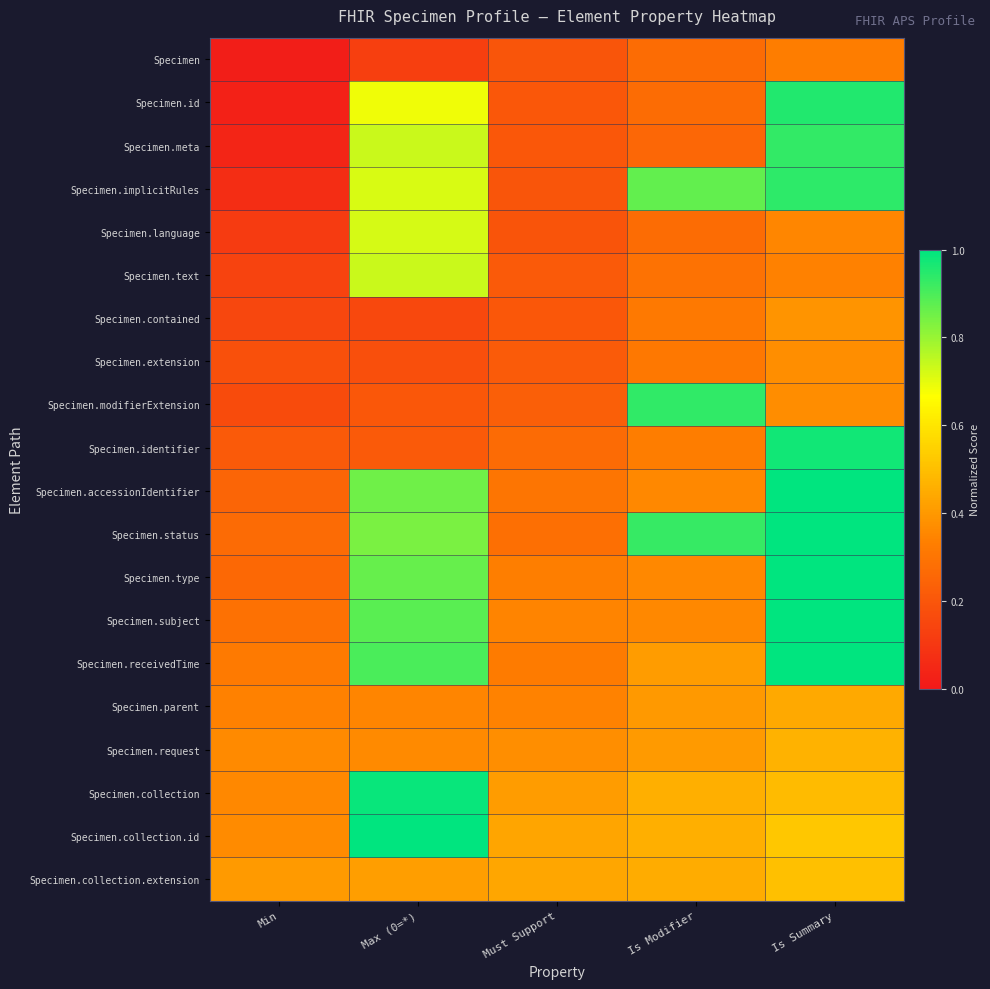

Reading right to left, list all the values displayed in this chart.

Specimen: Is Summary=0.3	Is Modifier=0.3	Must Support=0.2	Max (0=*)=0.1	Min=0.0
Specimen.id: Is Summary=1.0	Is Modifier=0.3	Must Support=0.2	Max (0=*)=0.7	Min=0.0
Specimen.meta: Is Summary=0.9	Is Modifier=0.3	Must Support=0.2	Max (0=*)=0.7	Min=0.0
Specimen.implicitRules: Is Summary=0.9	Is Modifier=0.9	Must Support=0.2	Max (0=*)=0.7	Min=0.1
Specimen.language: Is Summary=0.4	Is Modifier=0.3	Must Support=0.2	Max (0=*)=0.7	Min=0.1
Specimen.text: Is Summary=0.3	Is Modifier=0.3	Must Support=0.2	Max (0=*)=0.7	Min=0.1
Specimen.contained: Is Summary=0.4	Is Modifier=0.3	Must Support=0.2	Max (0=*)=0.2	Min=0.2
Specimen.extension: Is Summary=0.4	Is Modifier=0.3	Must Support=0.2	Max (0=*)=0.2	Min=0.2
Specimen.modifierExtension: Is Summary=0.4	Is Modifier=0.9	Must Support=0.2	Max (0=*)=0.2	Min=0.2
Specimen.identifier: Is Summary=1.0	Is Modifier=0.3	Must Support=0.3	Max (0=*)=0.2	Min=0.2
Specimen.accessionIdentifier: Is Summary=1.0	Is Modifier=0.4	Must Support=0.3	Max (0=*)=0.9	Min=0.2
Specimen.status: Is Summary=1.0	Is Modifier=0.9	Must Support=0.3	Max (0=*)=0.8	Min=0.3
Specimen.type: Is Summary=1.0	Is Modifier=0.4	Must Support=0.3	Max (0=*)=0.9	Min=0.3
Specimen.subject: Is Summary=1.0	Is Modifier=0.4	Must Support=0.3	Max (0=*)=0.9	Min=0.3
Specimen.receivedTime: Is Summary=1.0	Is Modifier=0.4	Must Support=0.3	Max (0=*)=0.9	Min=0.3
Specimen.parent: Is Summary=0.4	Is Modifier=0.4	Must Support=0.3	Max (0=*)=0.3	Min=0.3
Specimen.request: Is Summary=0.5	Is Modifier=0.4	Must Support=0.4	Max (0=*)=0.4	Min=0.4
Specimen.collection: Is Summary=0.5	Is Modifier=0.5	Must Support=0.4	Max (0=*)=1.0	Min=0.4
Specimen.collection.id: Is Summary=0.5	Is Modifier=0.5	Must Support=0.4	Max (0=*)=1.0	Min=0.4
Specimen.collection.extension: Is Summary=0.5	Is Modifier=0.5	Must Support=0.4	Max (0=*)=0.4	Min=0.4